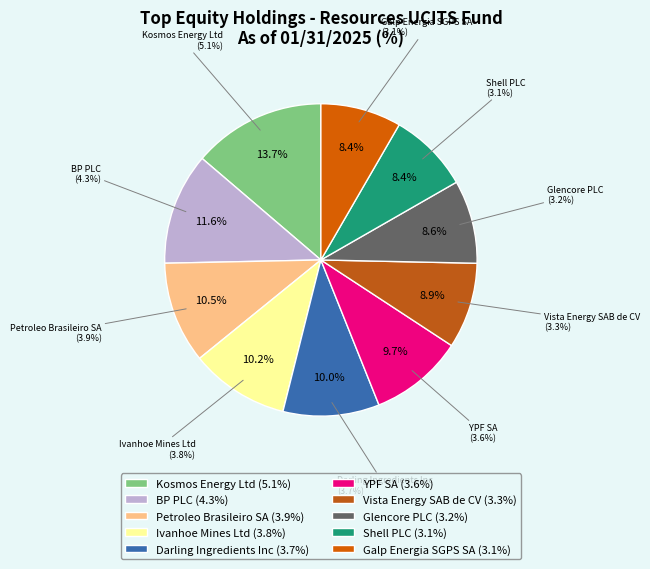

Combined, what portion of the pie is Vista Energy SAB de CV and Galp Energia SGPS SA?

17.3%